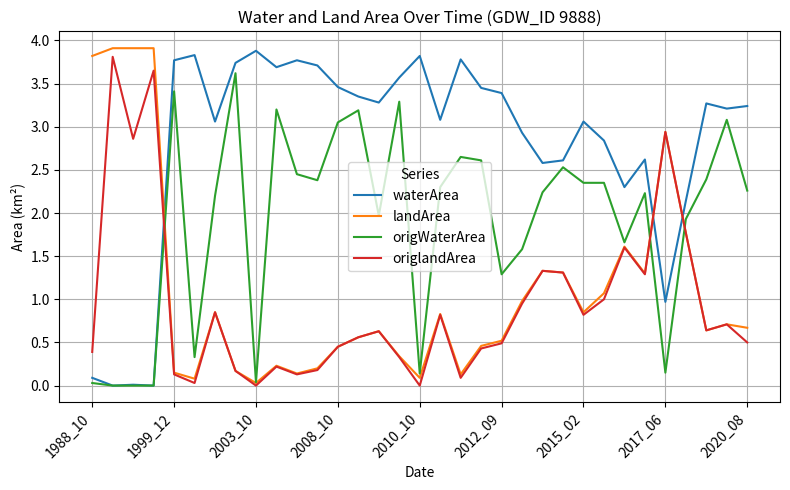

How many times do landArea and waterArea cross each other?

3